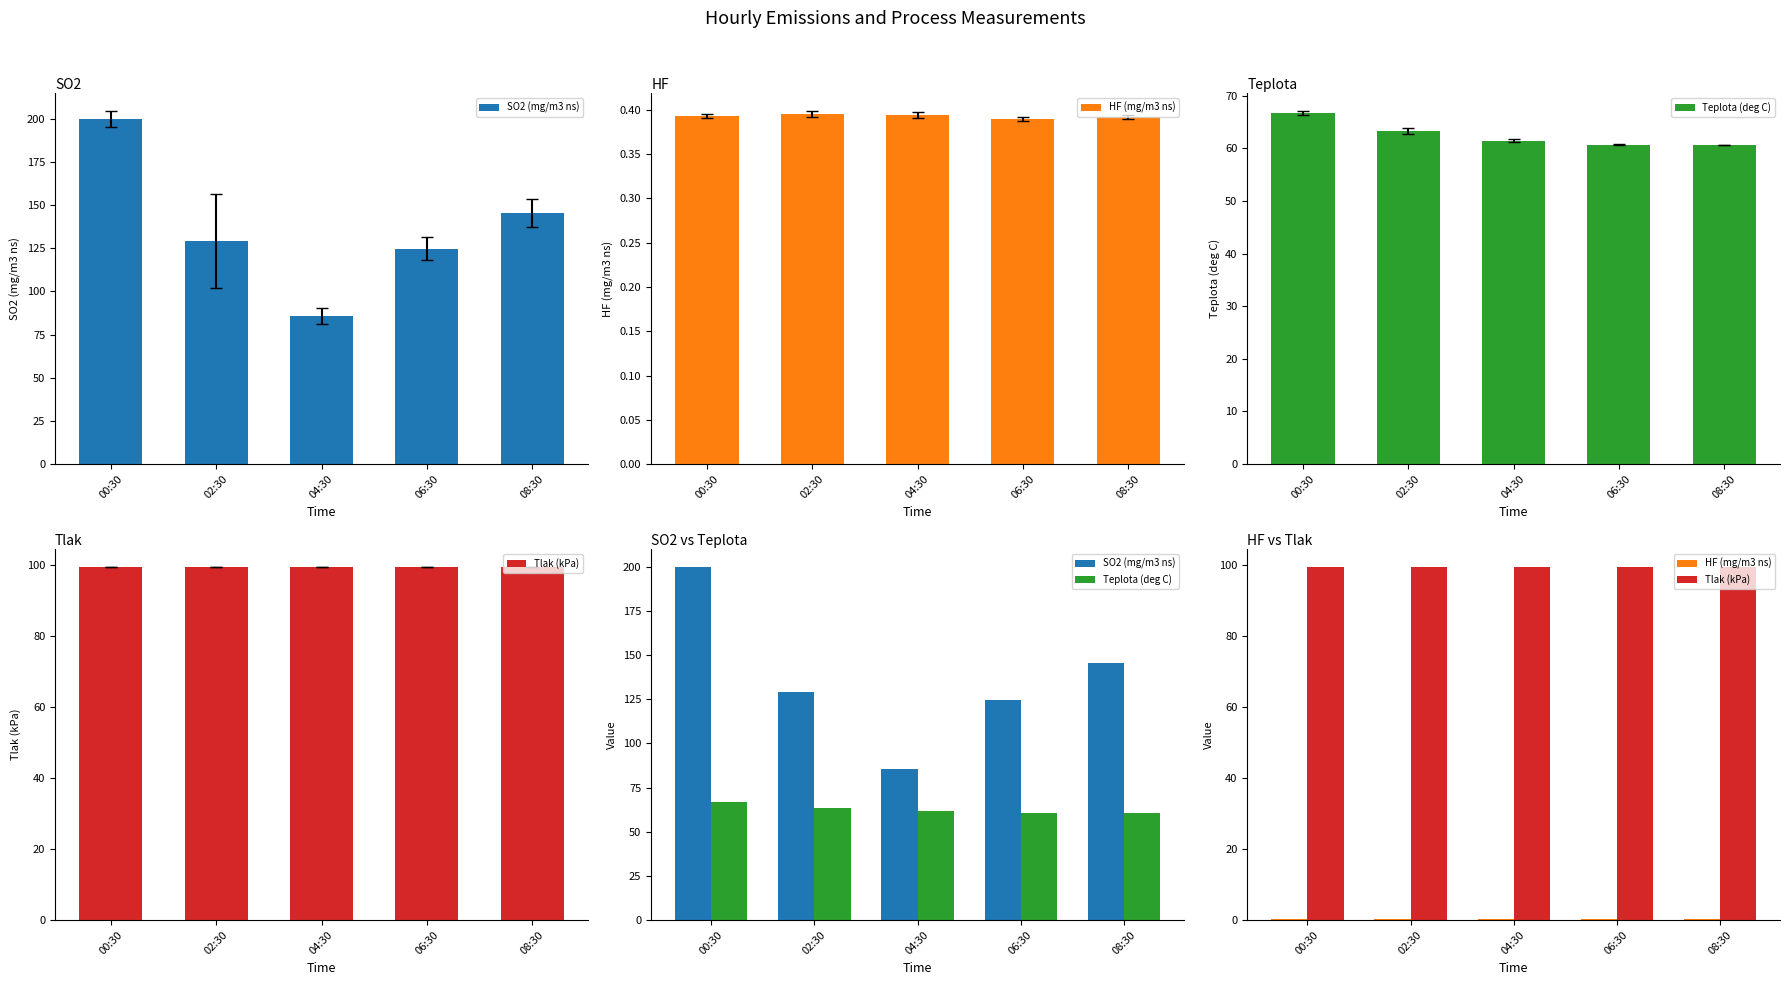

Count the number of categories in the chart.

5